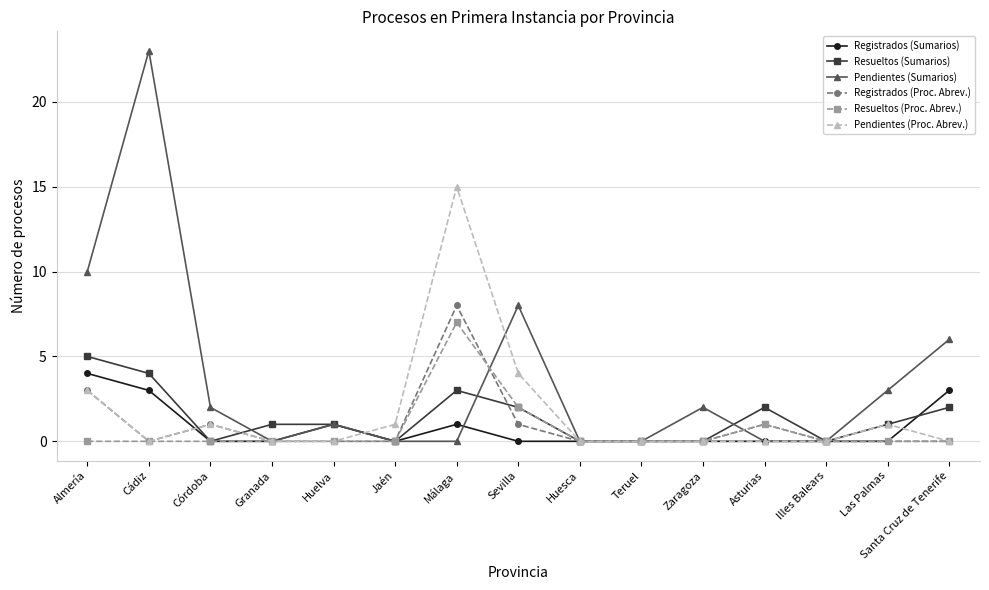

What is the difference between the maximum and minimum values in the Resueltos (Proc. Abrev.) series?

7